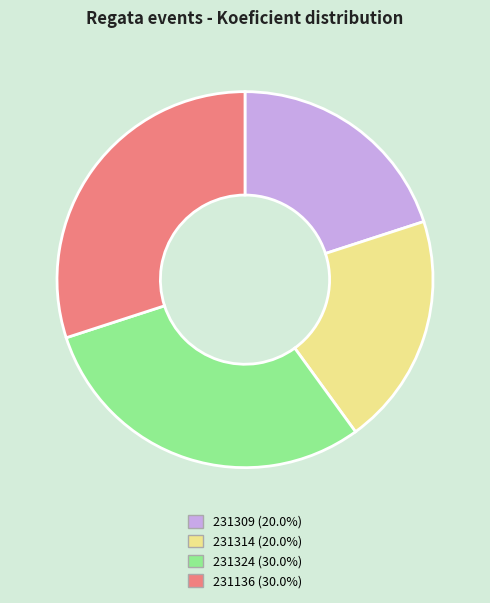

Do 231136 and 231324 together represent more than half of the pie?

Yes